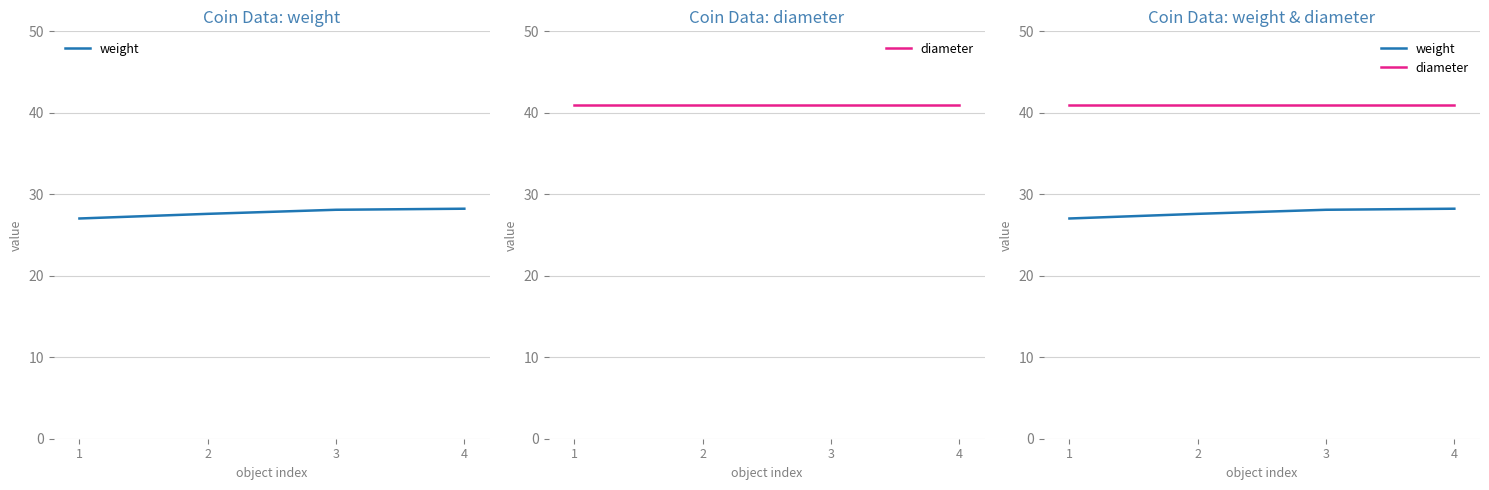

How many lines are shown in the chart?

2